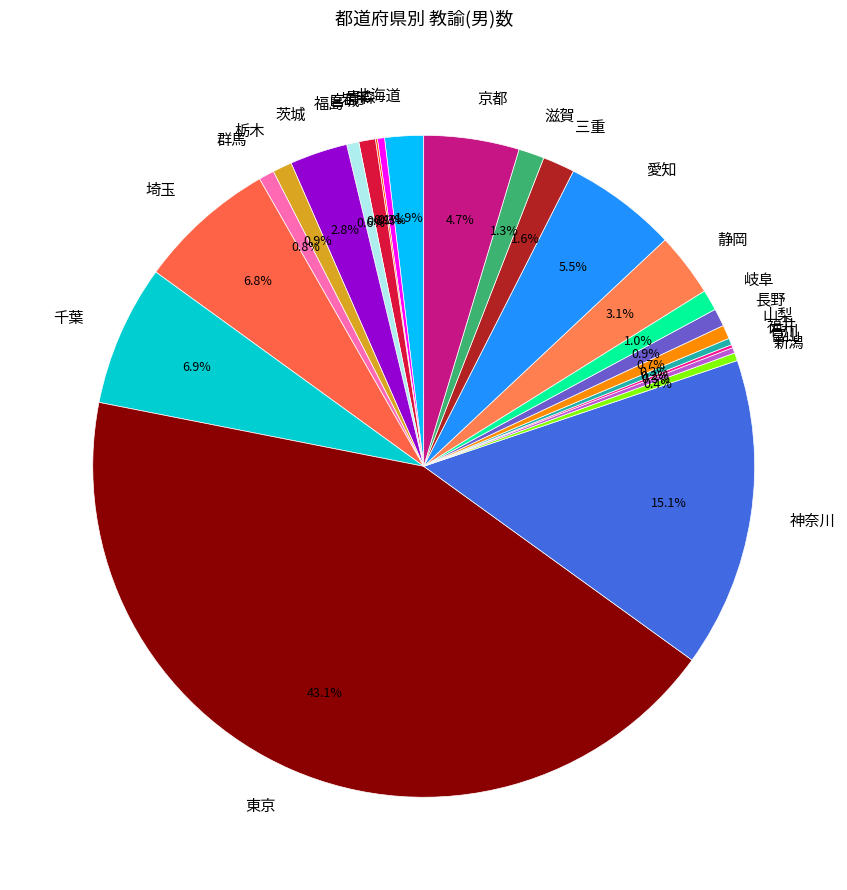

Which category has the biggest portion of the pie?

東京